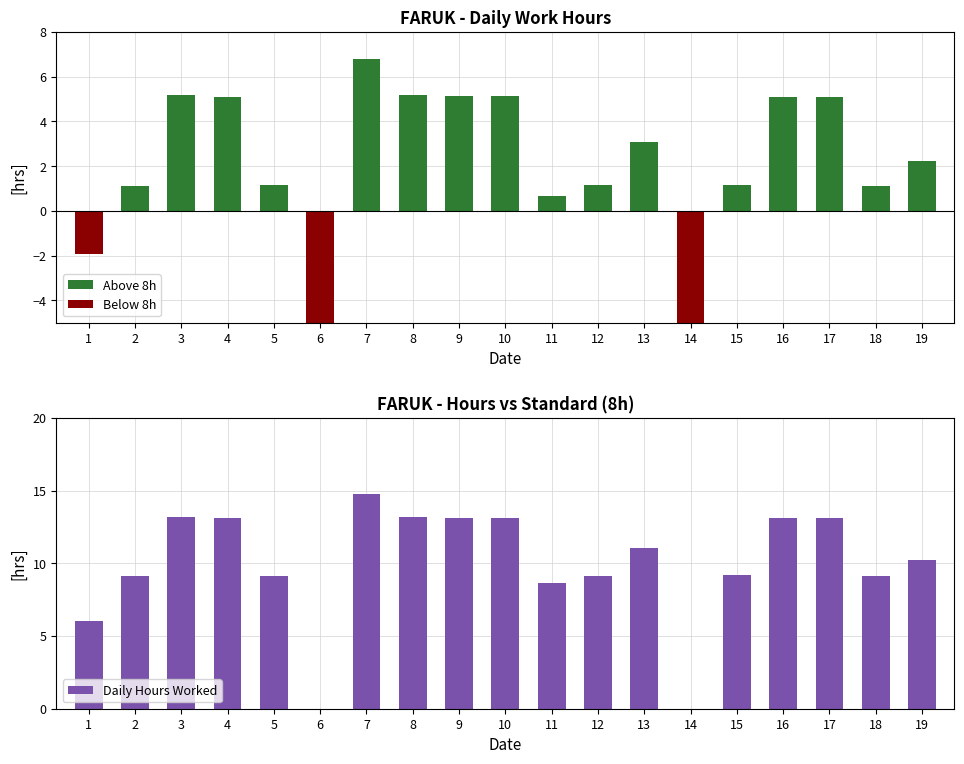

What is the minimum value shown in the chart?

-8.0